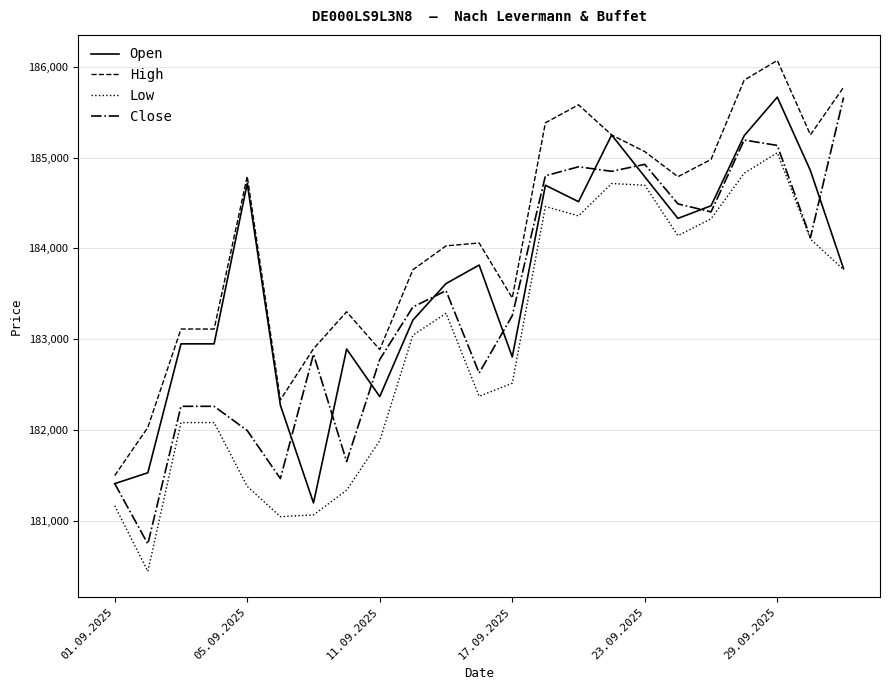

What is the maximum value for Low?

185053